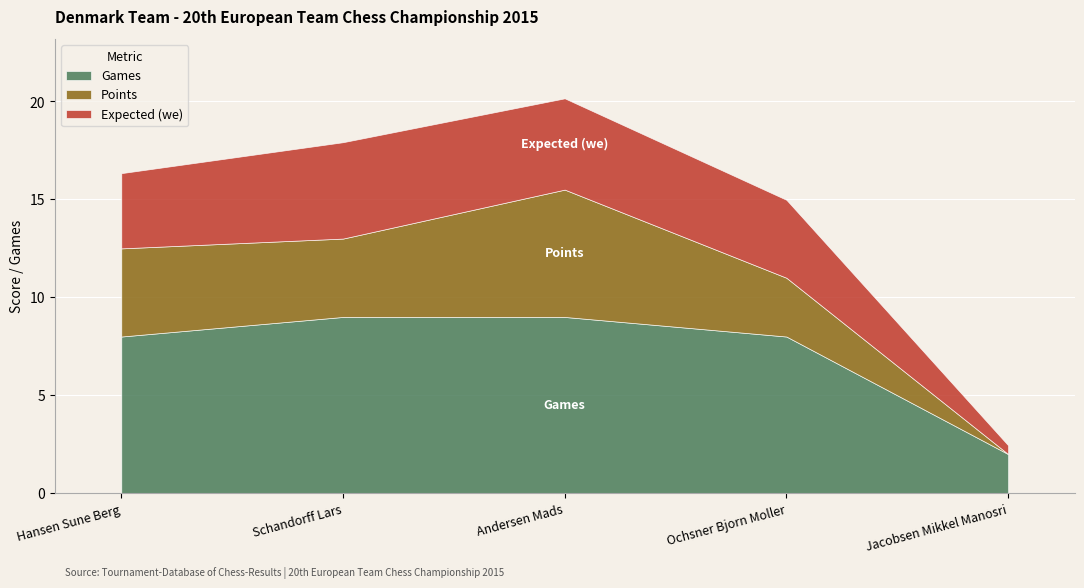

At how many categories does at least one series exceed 0?

5